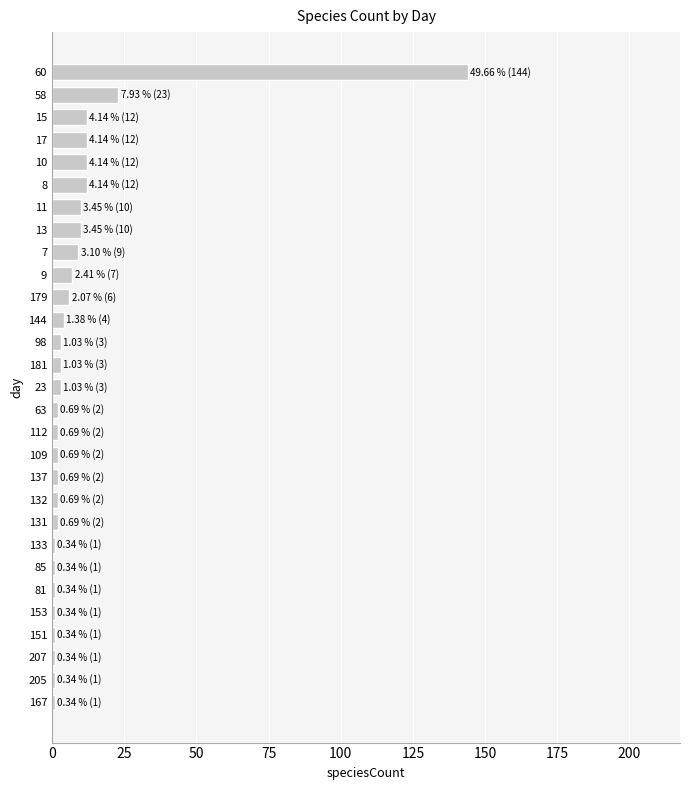

Which category has the highest value across all series?

60